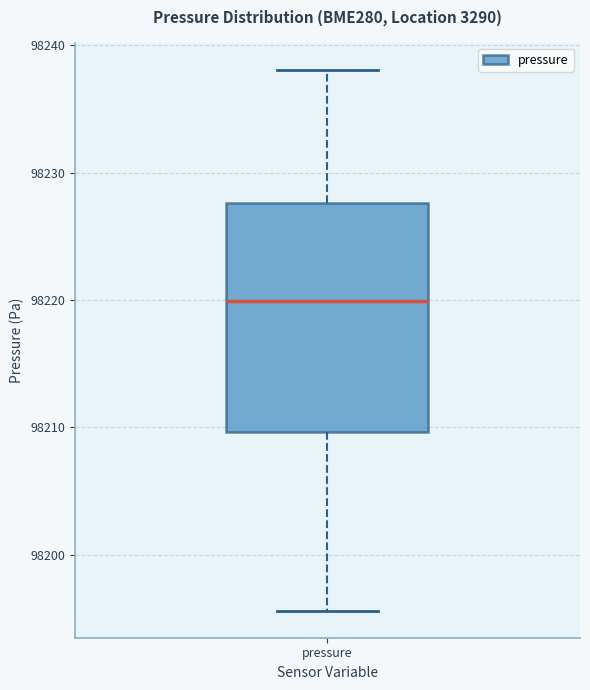

Where does the upper whisker of the box for pressure end on the y-axis? The values are not printed on the chart, so give them approximately, as read against the axis.

98238